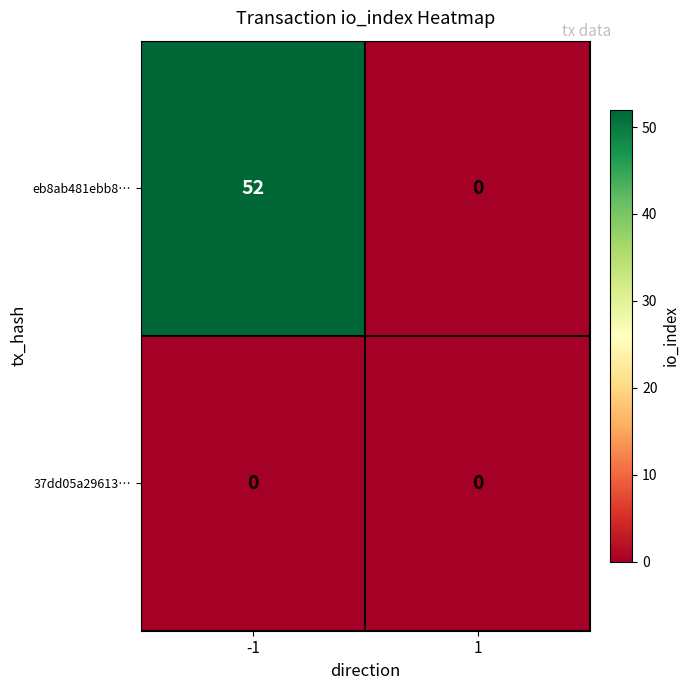

Reading left to right, list all the values displayed in this chart.

eb8ab481ebb8…: 52	0
37dd05a29613…: 0	0